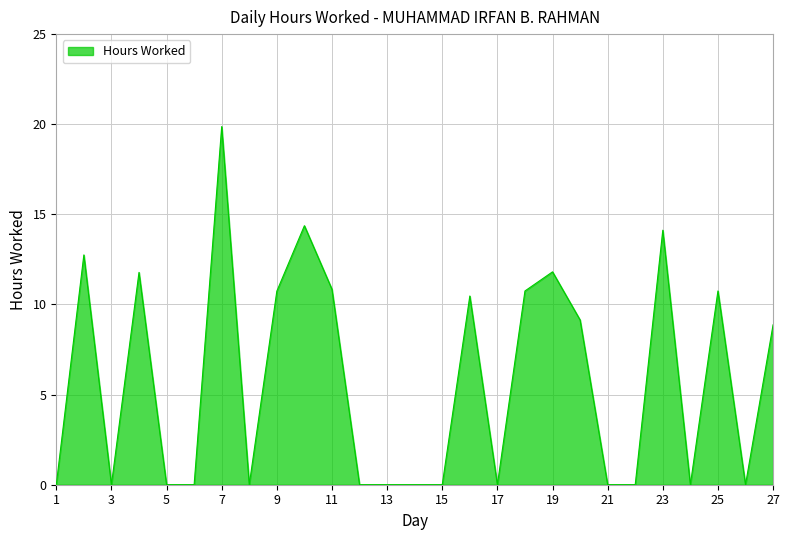

What is the sum of all values?

156.3